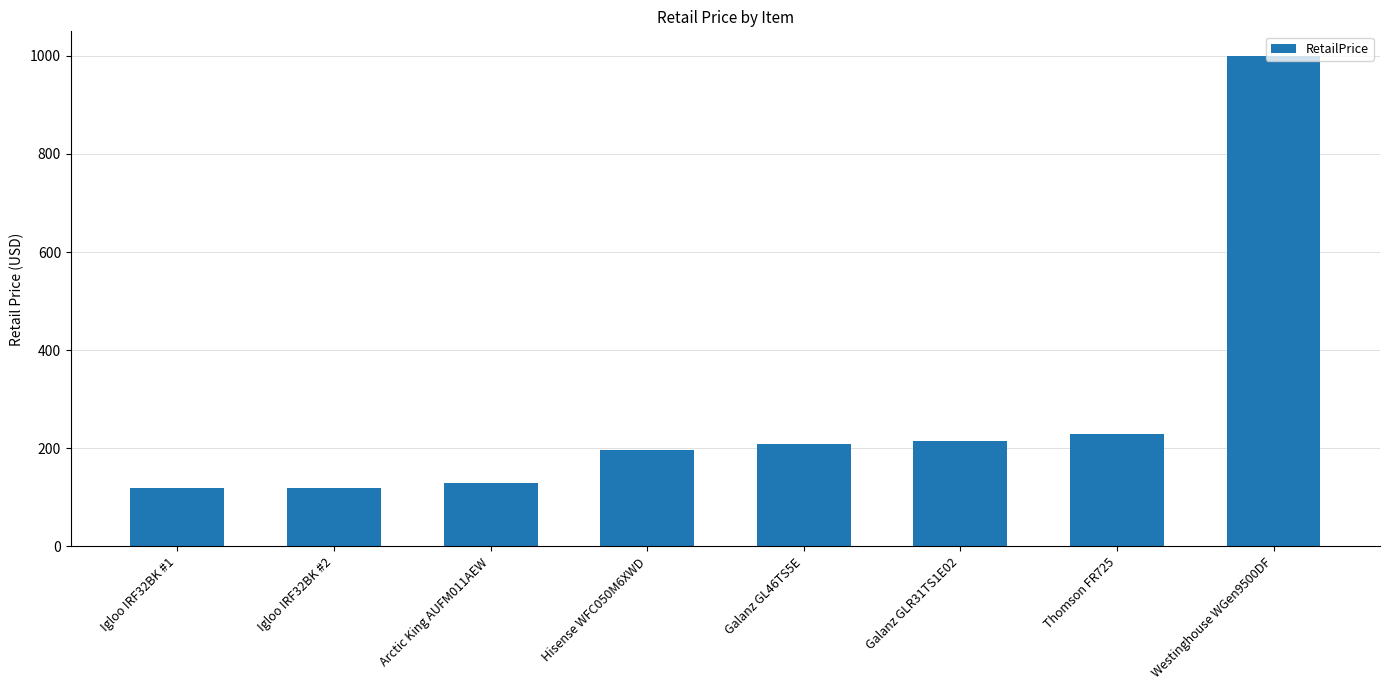

What is the label of the 7th bar from the right?

Igloo IRF32BK #2